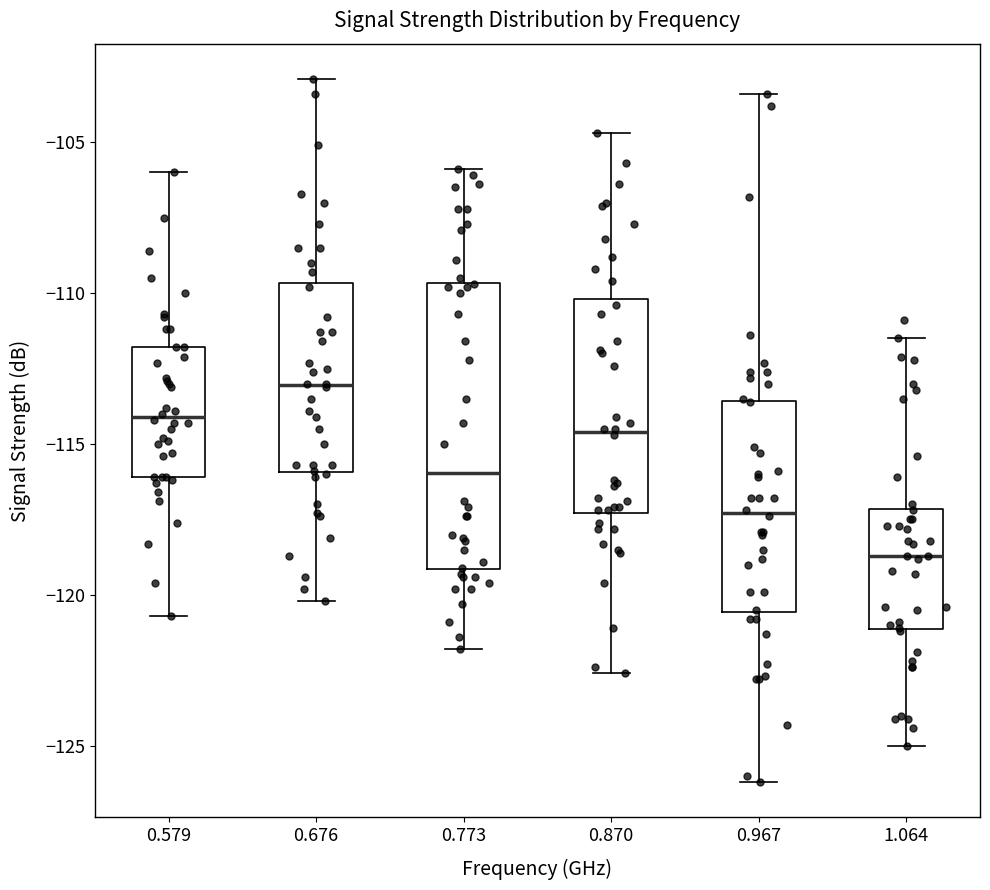

Which box's median line is the highest?

0.676